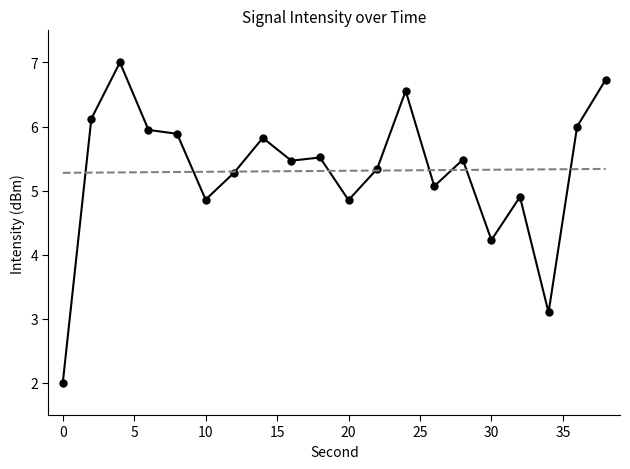

True or false: there are more than 2 points higher than both neighbors.

True